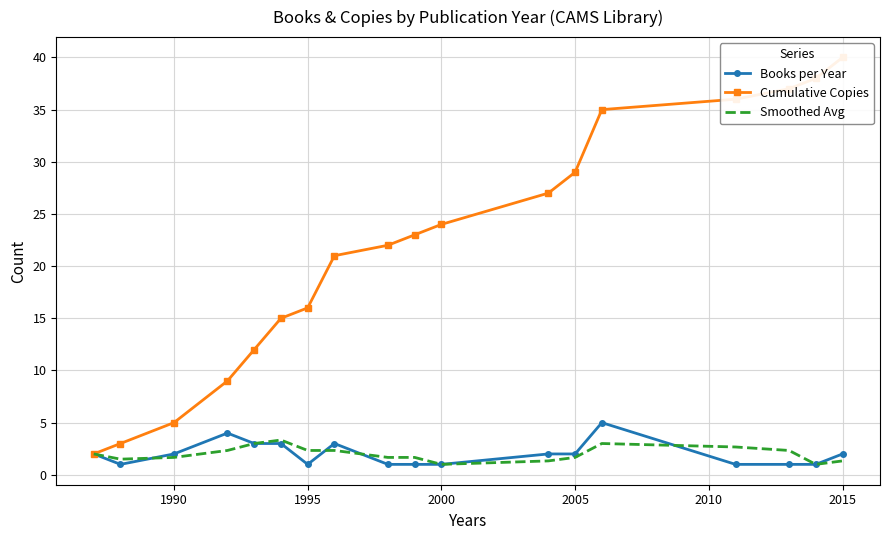

What is the maximum value for Books per Year?

5.0